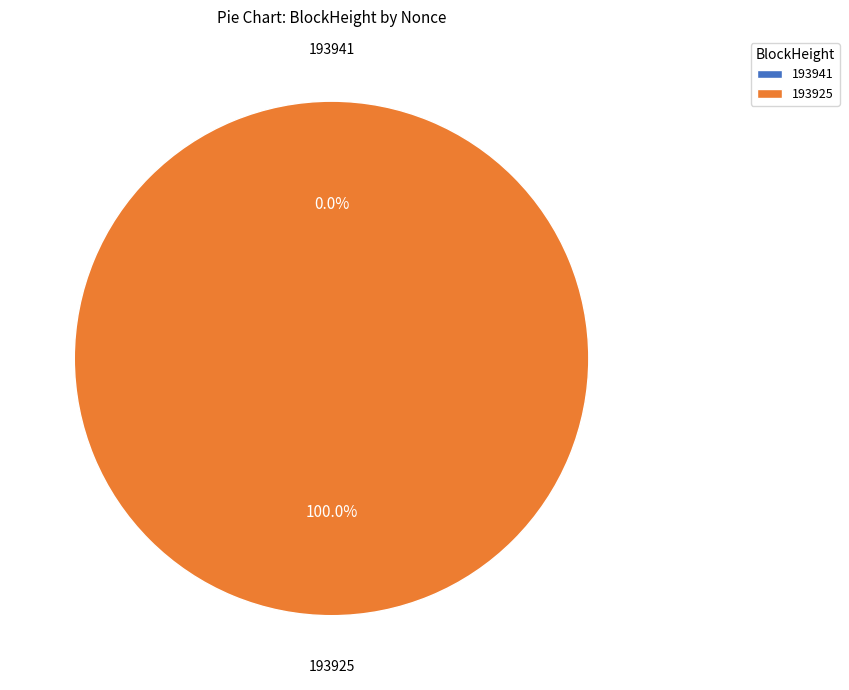

What is the majority slice?

193925